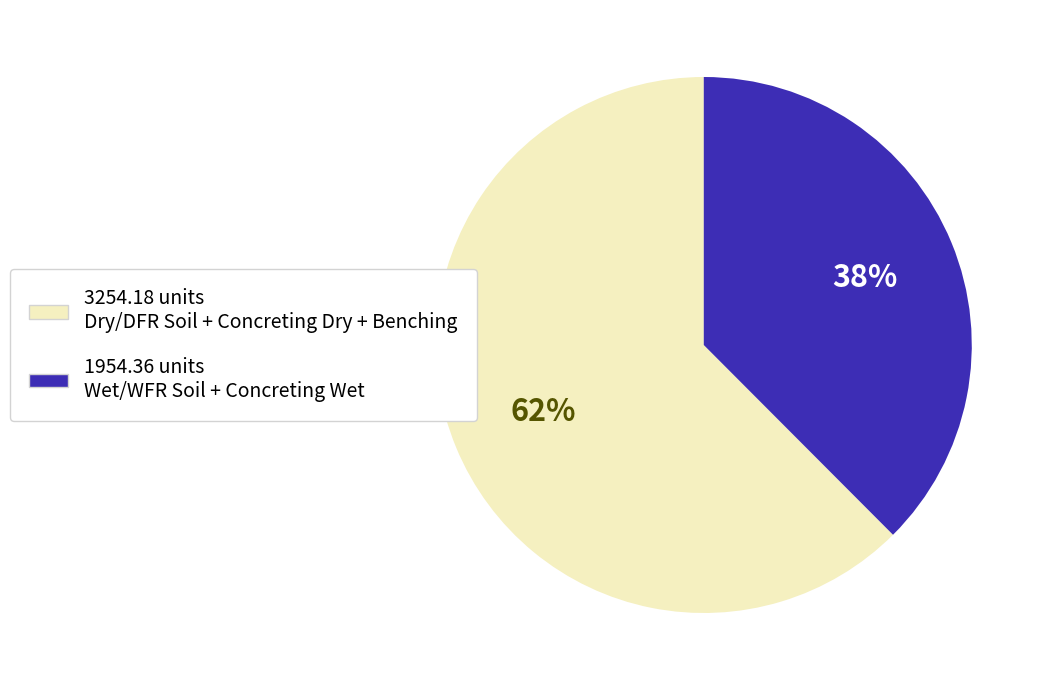

Is there any slice that represents more than half of the pie?

Yes